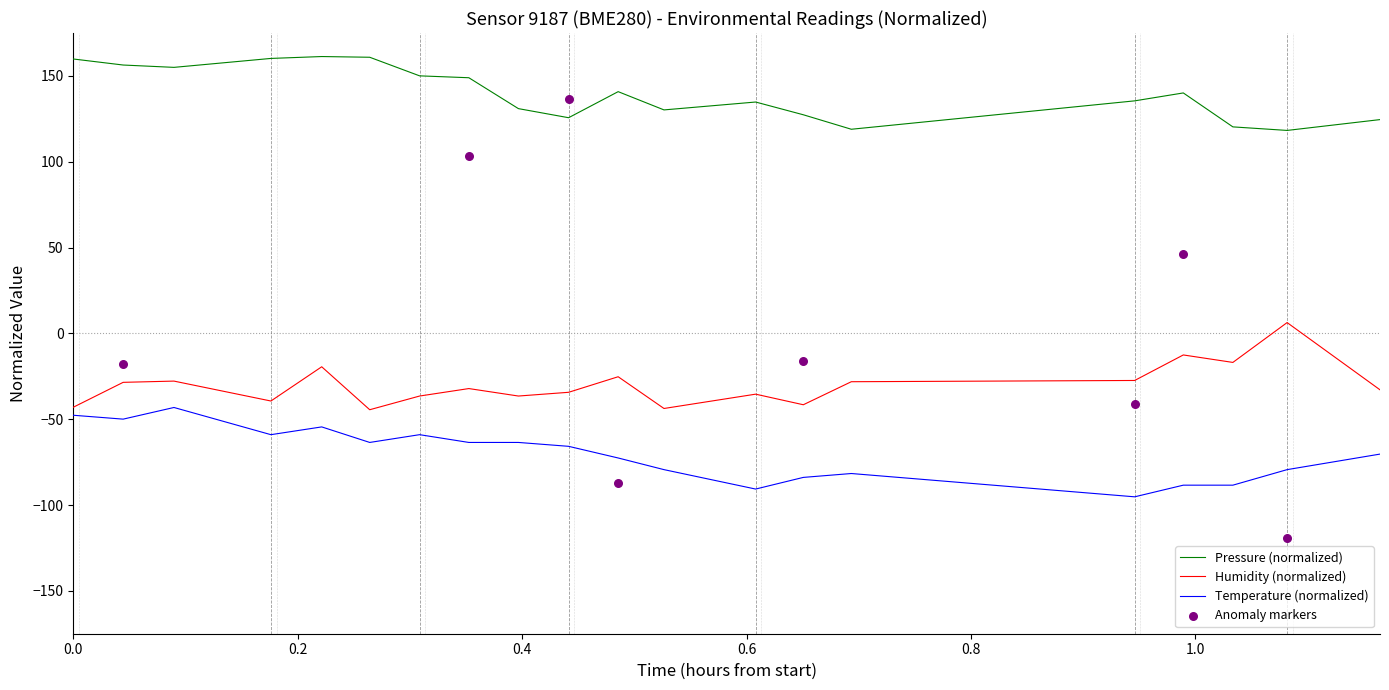

What is the total value across all series at 0.0?

69.1